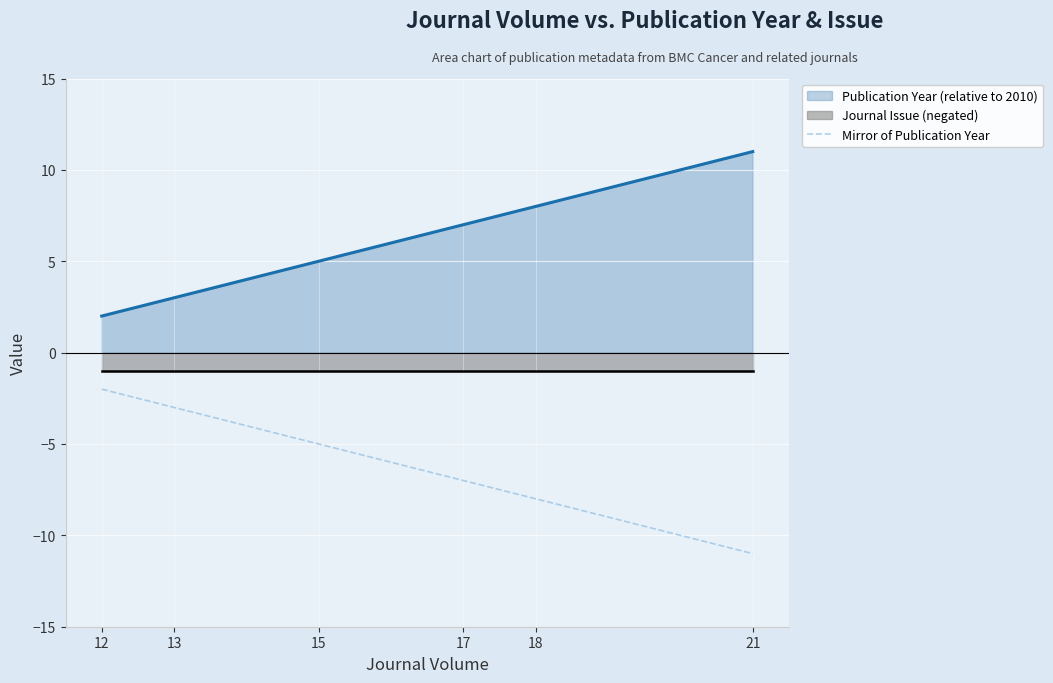

What is the sum of all Publication Year (relative to 2010) values?

36